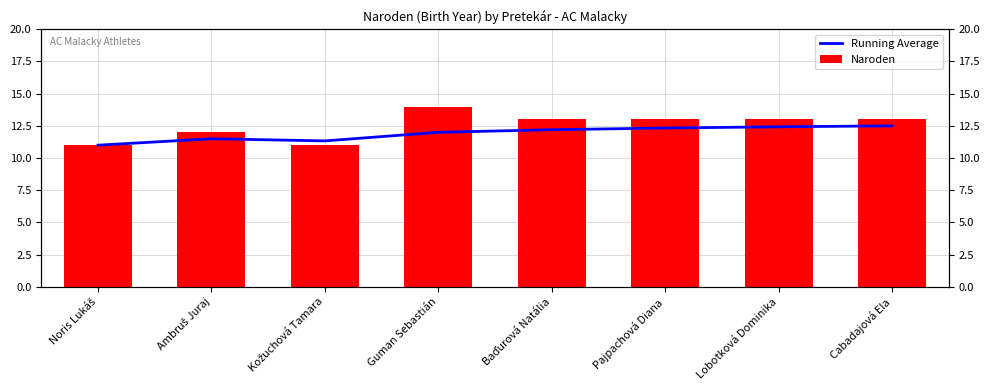

What is the approximate value of Naroden at Cabadajová Ela?

13.0